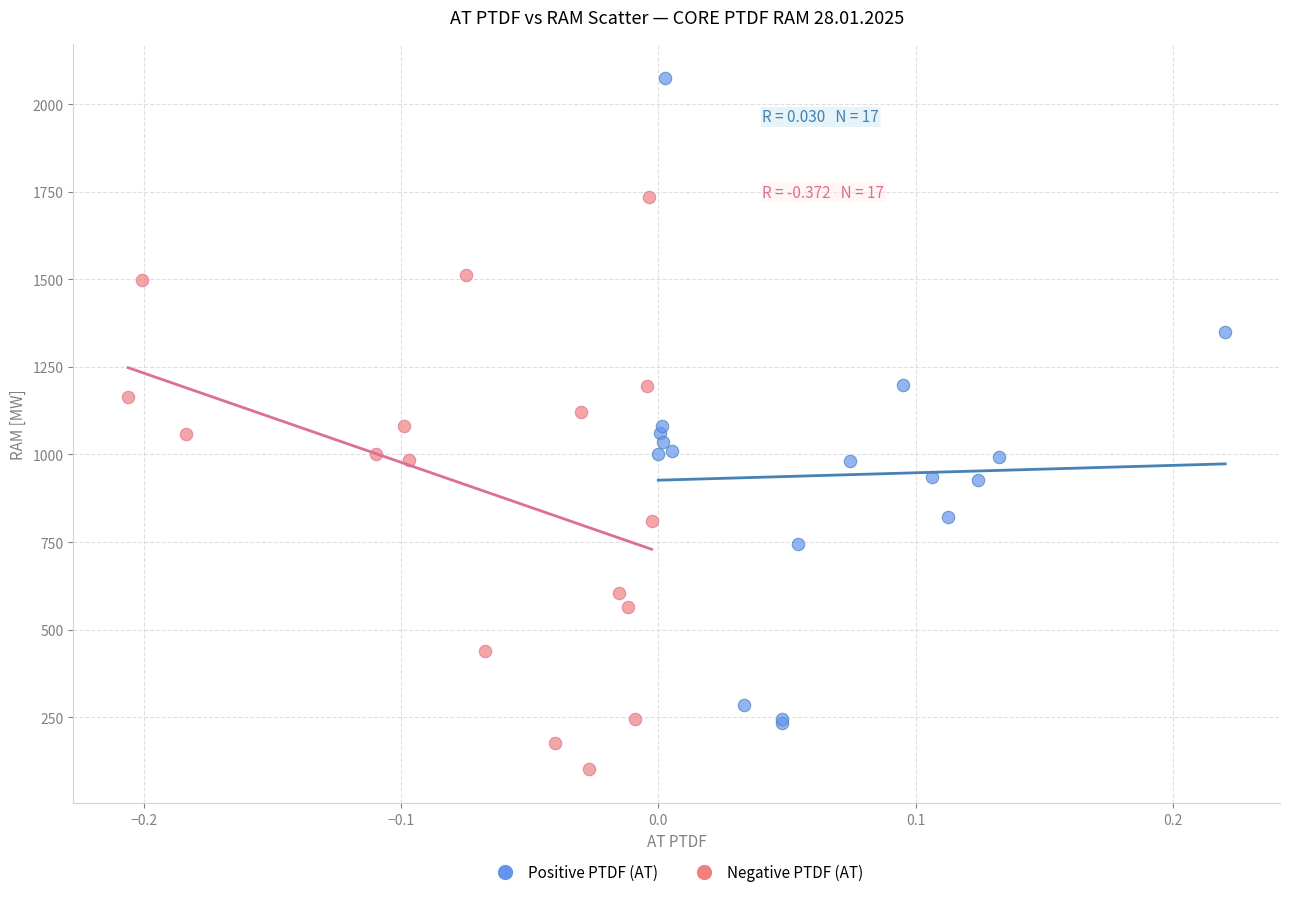

What are all the series names shown in the legend?

Positive PTDF (AT), Negative PTDF (AT)